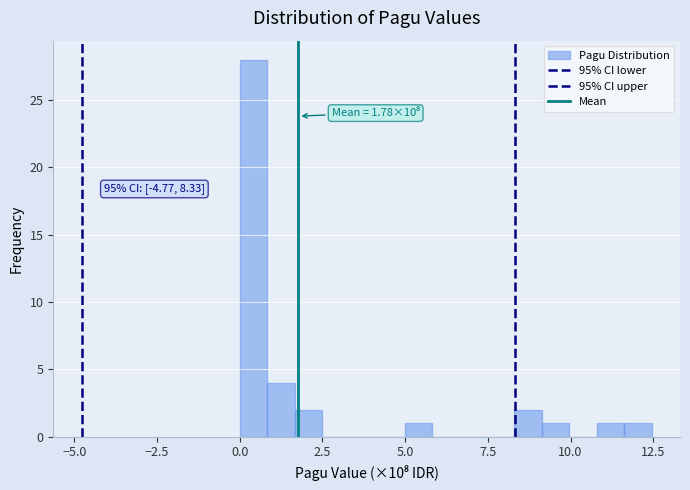

Read against the x-axis, roughly where is the centre of the tallest bar?

0.5